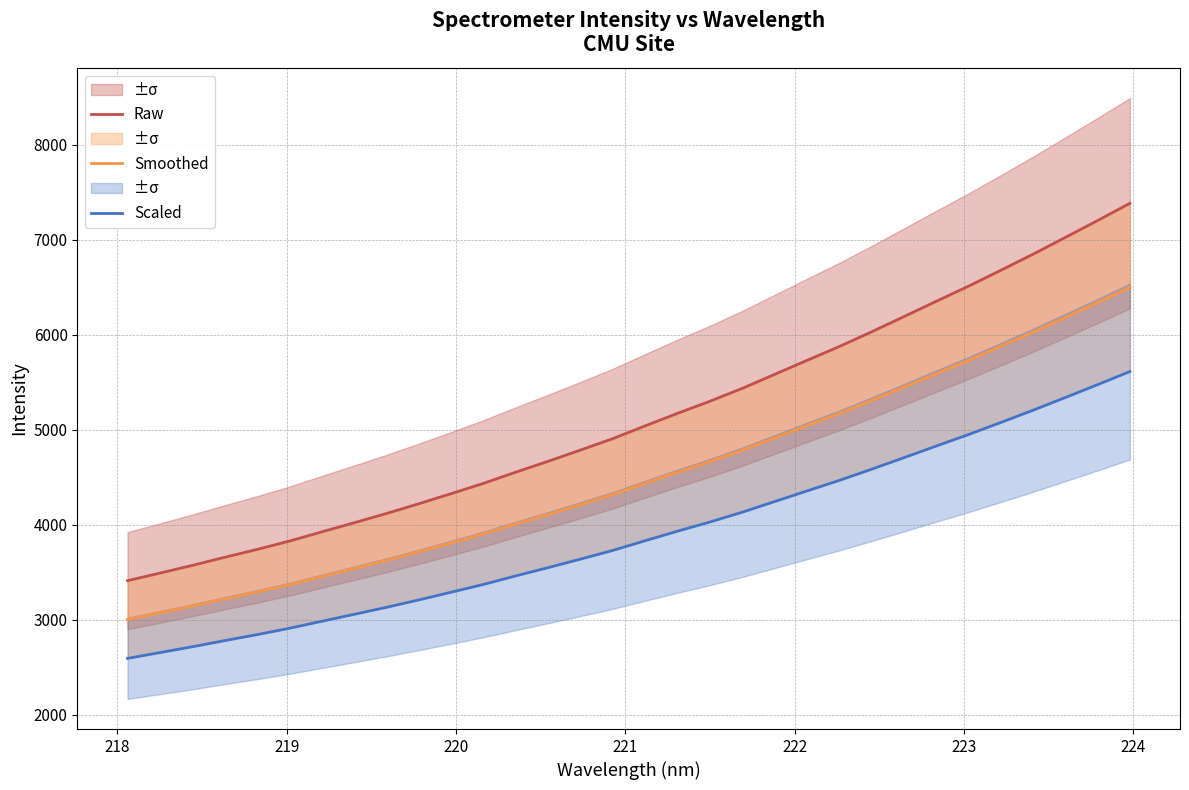

True or false: Raw and Scaled cross at least once.

False